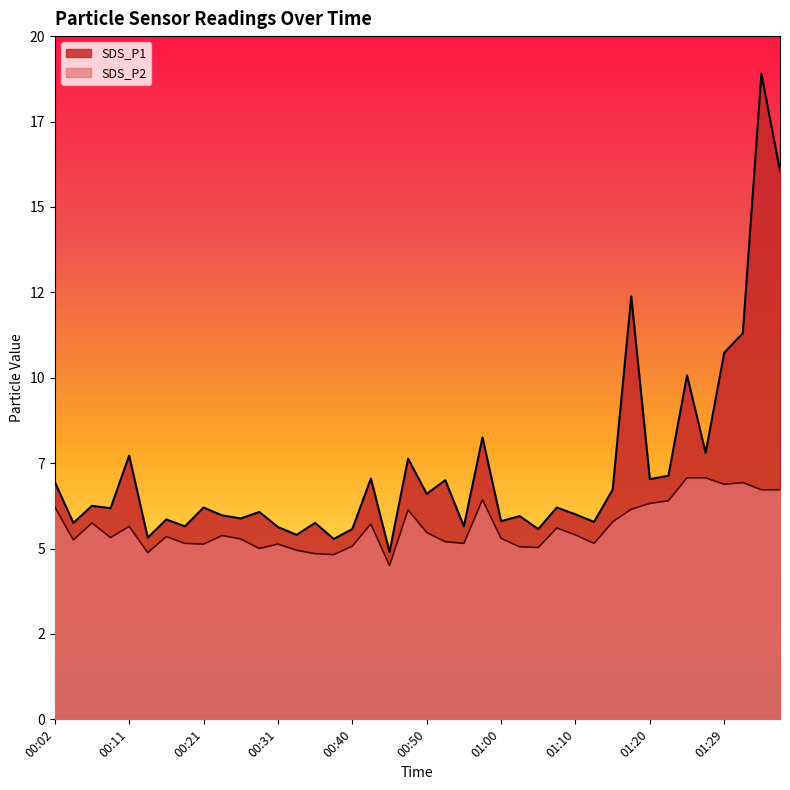

Between 00:57 and 00:14, which is larger?

00:57